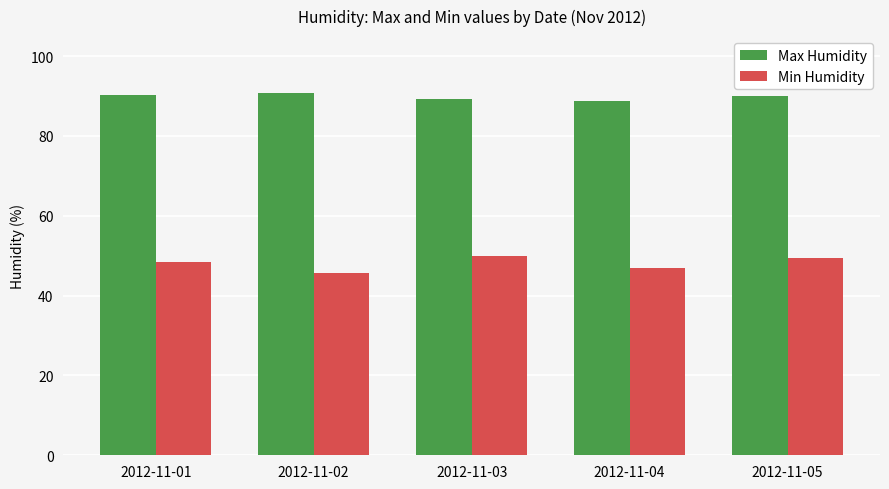

How many bars are there in each group?

2